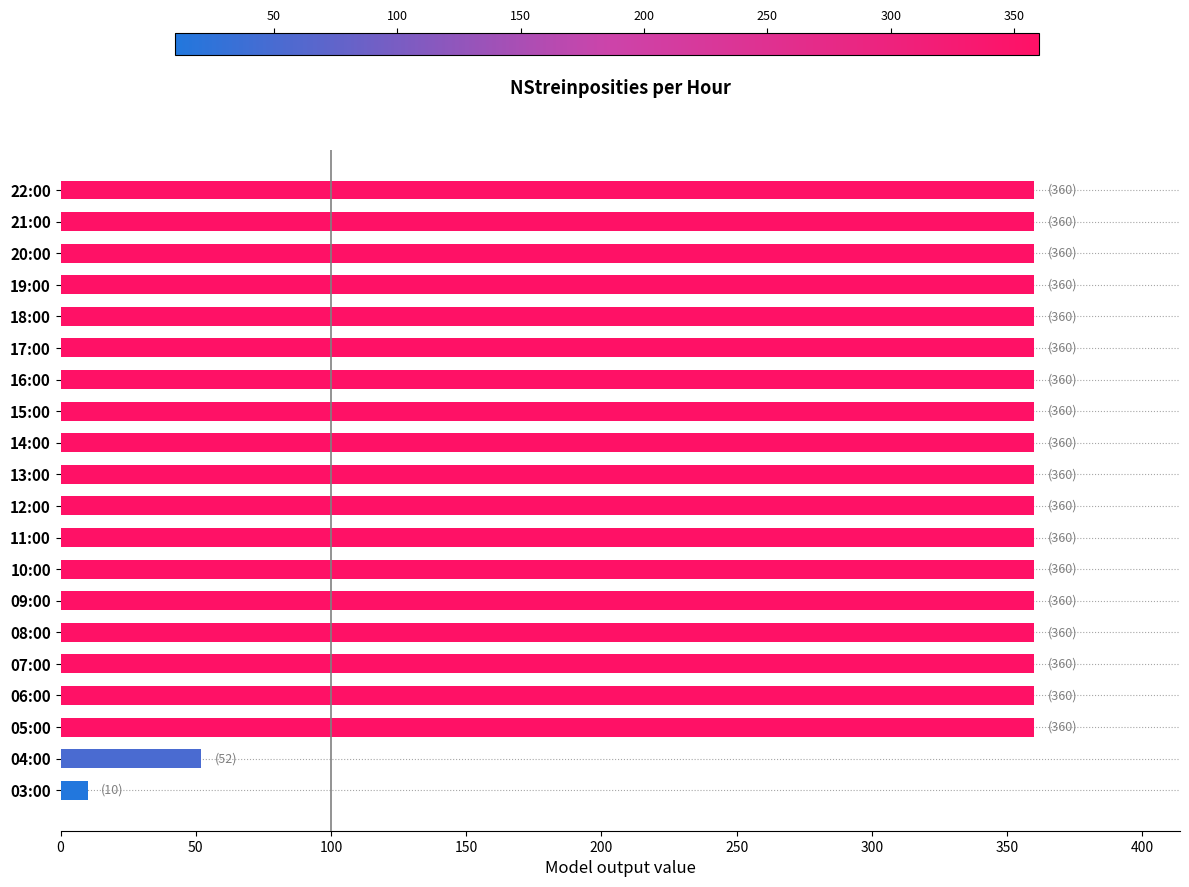

Is it true that the value at 06:00 is 530?

False